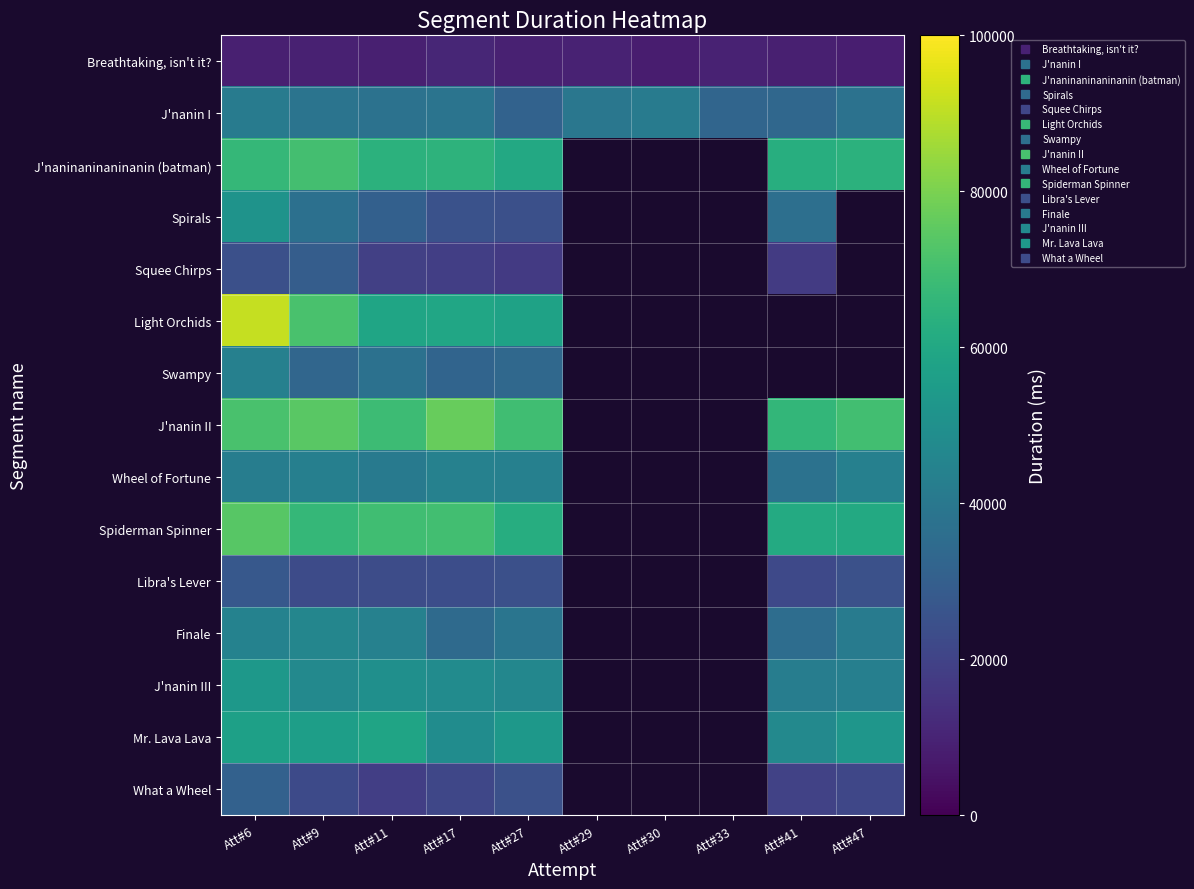

True or false: Spiderman Spinner has a value of 95503.5 at Att#27.

False